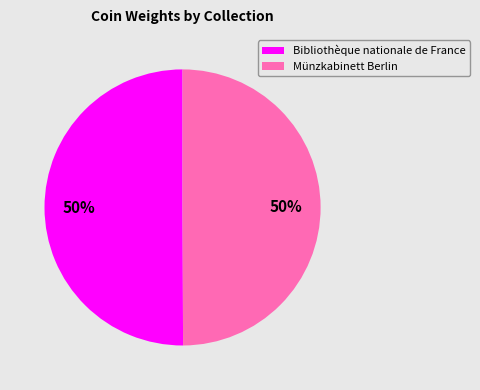

Approximately how many times larger is the value at Bibliothèque nationale de France compared to Münzkabinett Berlin?

1.0